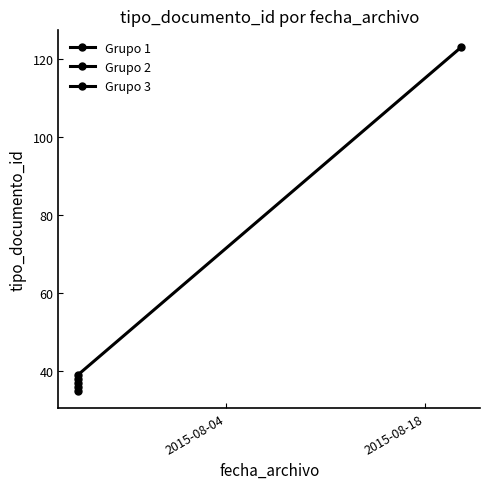

Is the value of Grupo 1 at 2015-08-18 greater than the value of Grupo 2 at 2015-08-18?

No